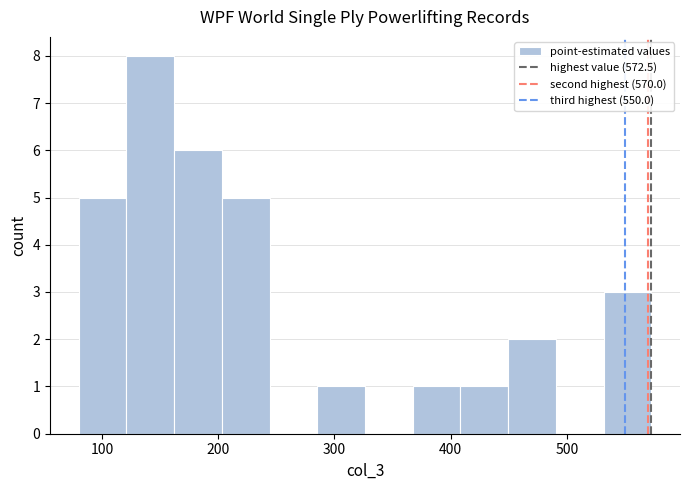

Reading left to right, list every bar in this chart as the range it spans on the x-axis followed by its height. Neither the bar edges nor the heights are printed on the chart, so give them approximately, as read against the axes.

80 to 120: 5
120 to 160: 8
160 to 200: 6
200 to 240: 5
240 to 290: 0
290 to 330: 1
330 to 370: 0
370 to 410: 1
410 to 450: 1
450 to 490: 2
490 to 530: 0
530 to 570: 3